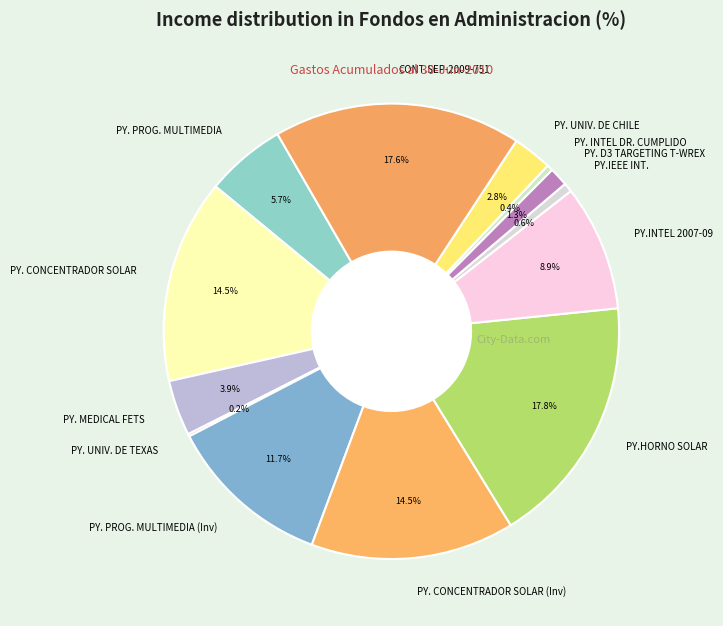

What percentage is NOT represented by PY. D3 TARGETING T-WREX?

98.7%